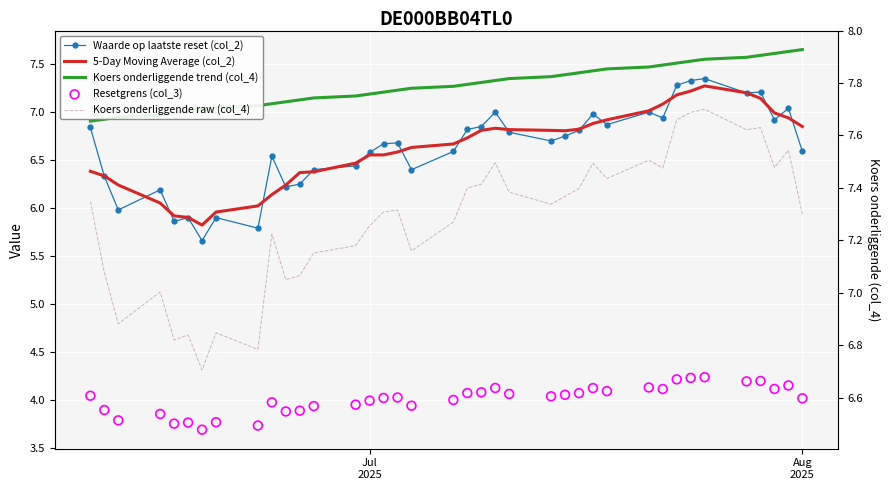

Is the value of Resetgrens (col_3) at 14 greater than the value of Koers onderliggende raw (col_4) at 33?

No